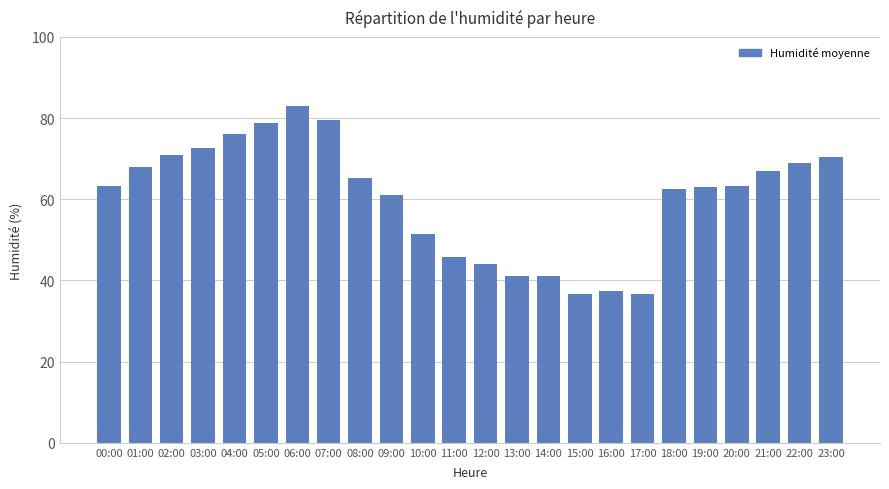

What is the smallest value displayed?

36.7